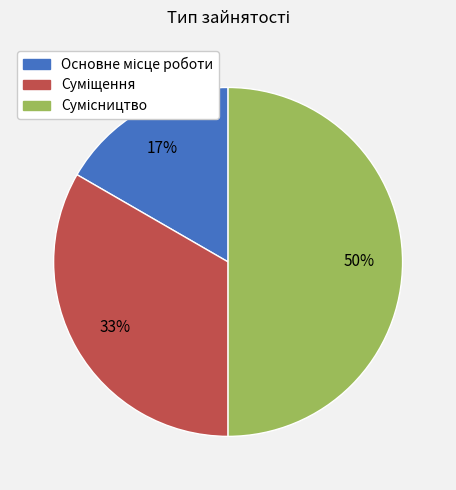

To the nearest percent, what is the difference between the largest and smallest slice percentages?

33%